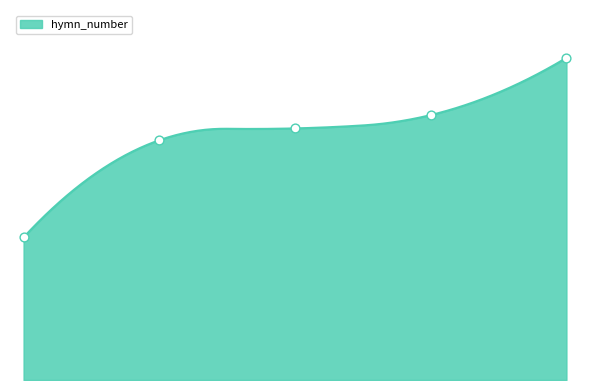

Approximately how many times larger is the value at 537 compared to 510?

1.1